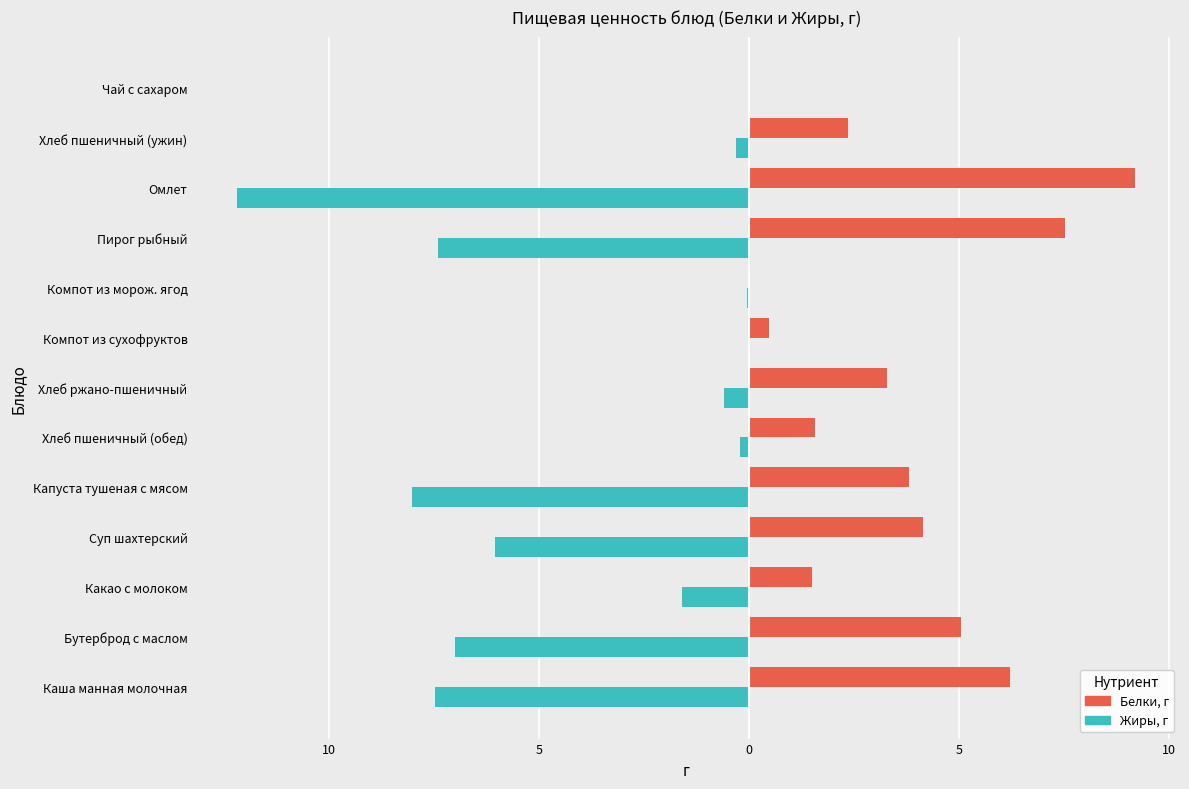

Are the bars horizontal?

Yes